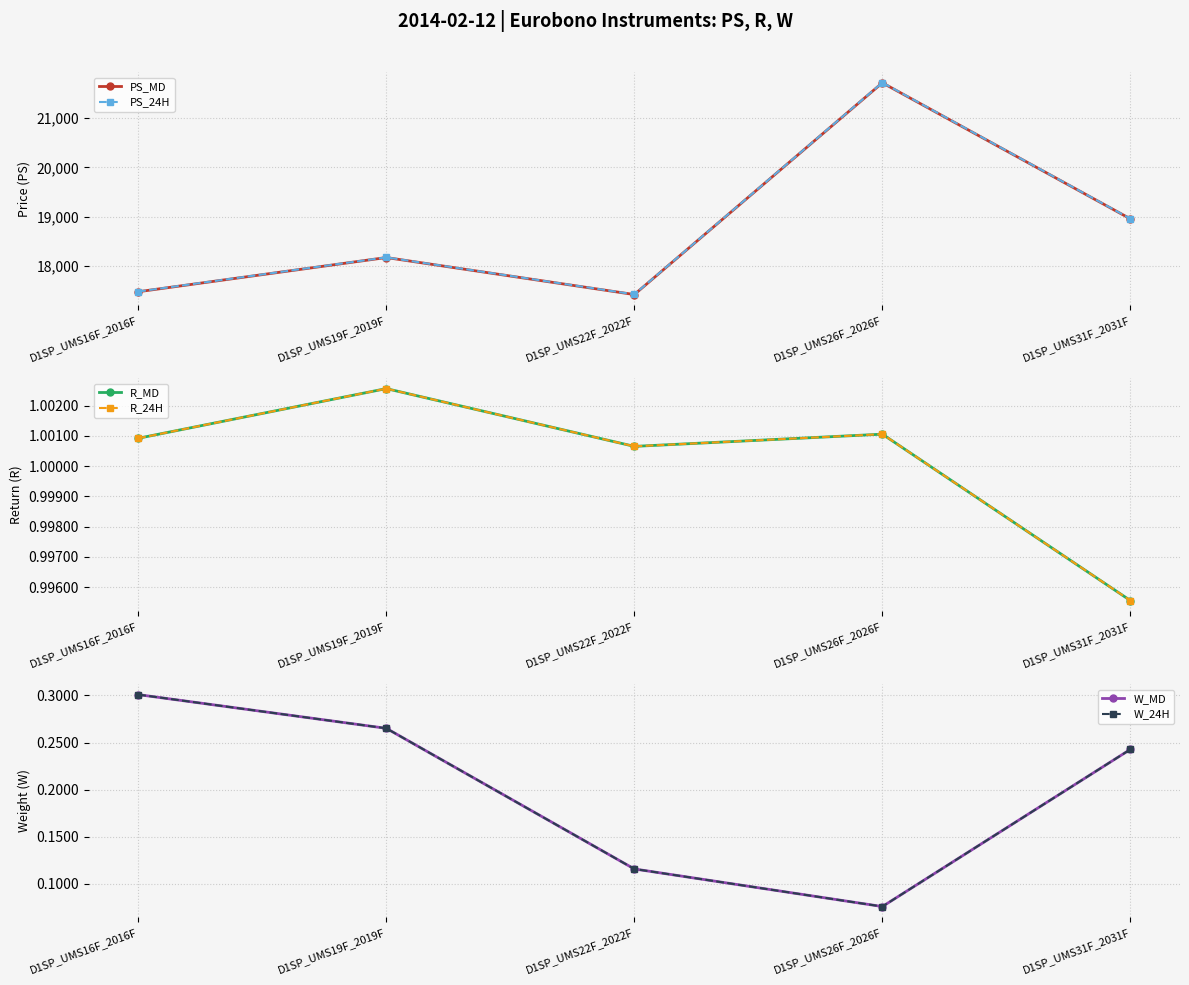

What is the total value across all series at D1SP_UMS26F_2026F?

43433.5